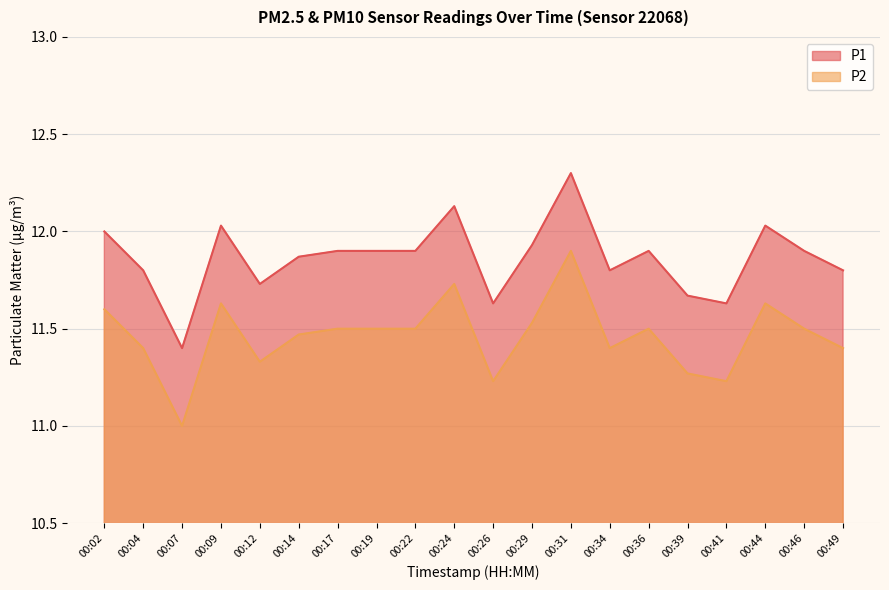

What is the maximum value for P2?

11.9